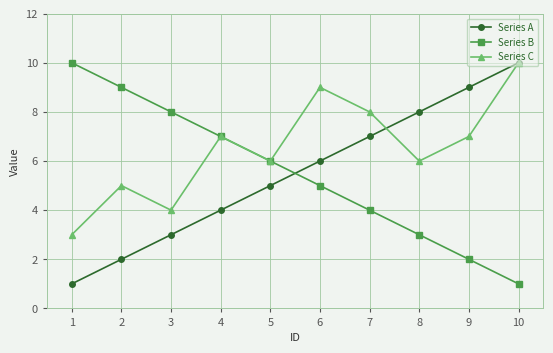

What is the approximate value of Series B at 1?

10